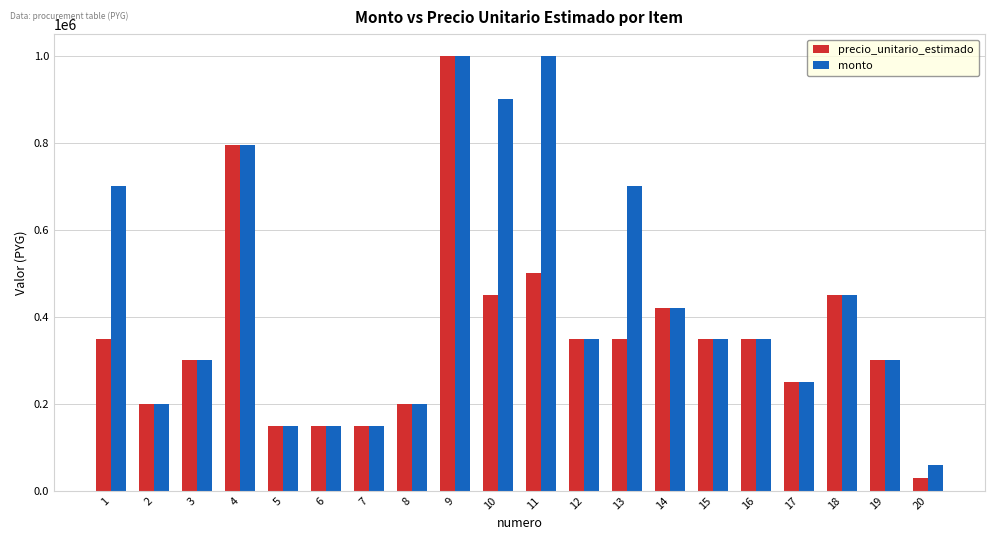

What is the sum of the monto values at 12 and 2?

550000